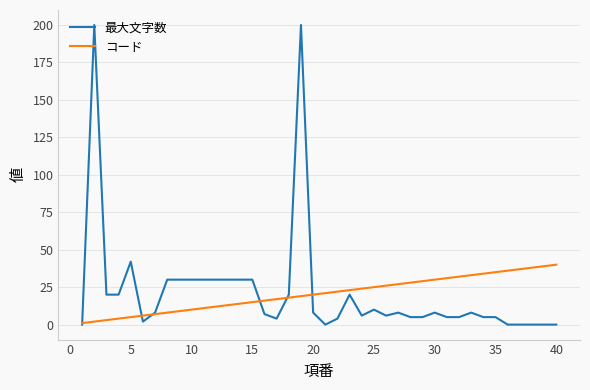

Rank the series by their maximum value, from highest to lowest.

最大文字数, コード